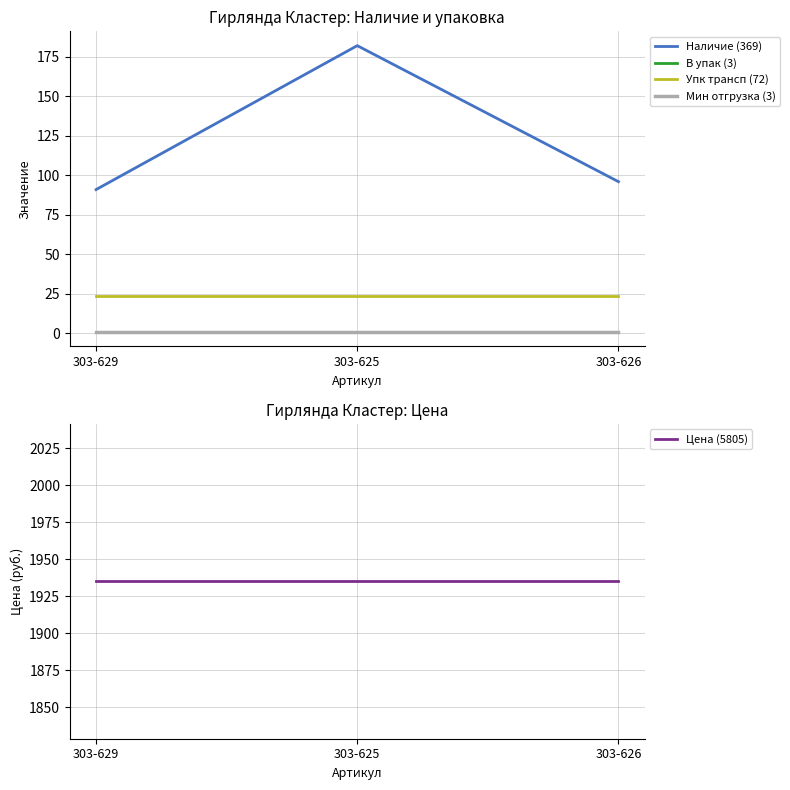

What are all the series names shown in the legend?

Наличие (369), В упак (3), Упк трансп (72), Мин отгрузка (3), Цена (5805)